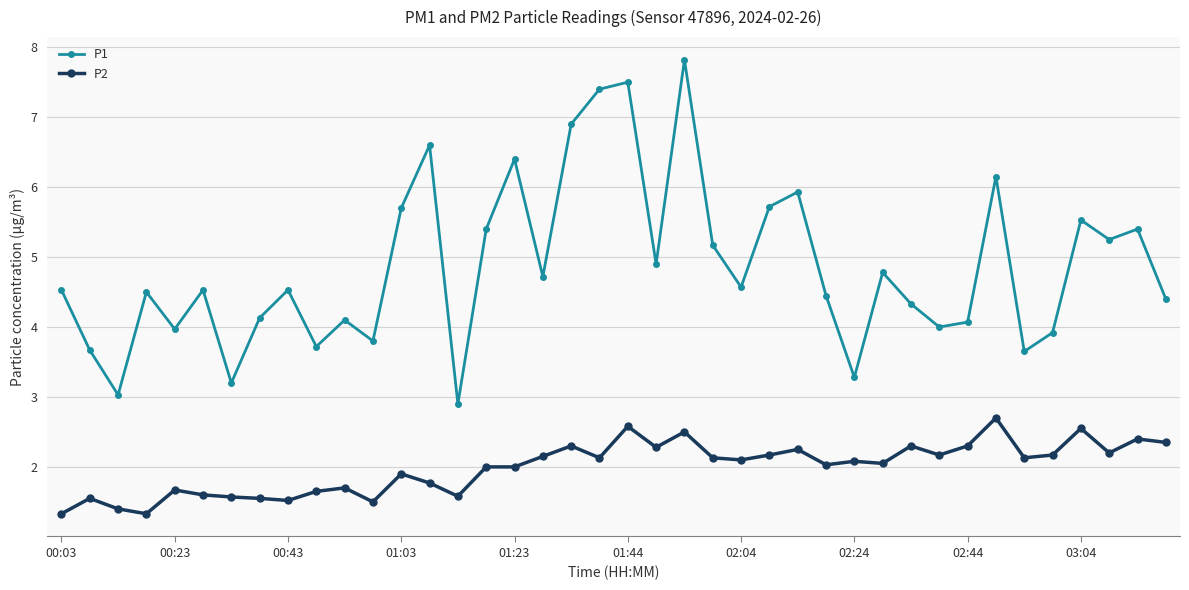

True or false: P1 has more than 1 interior local peaks.

True